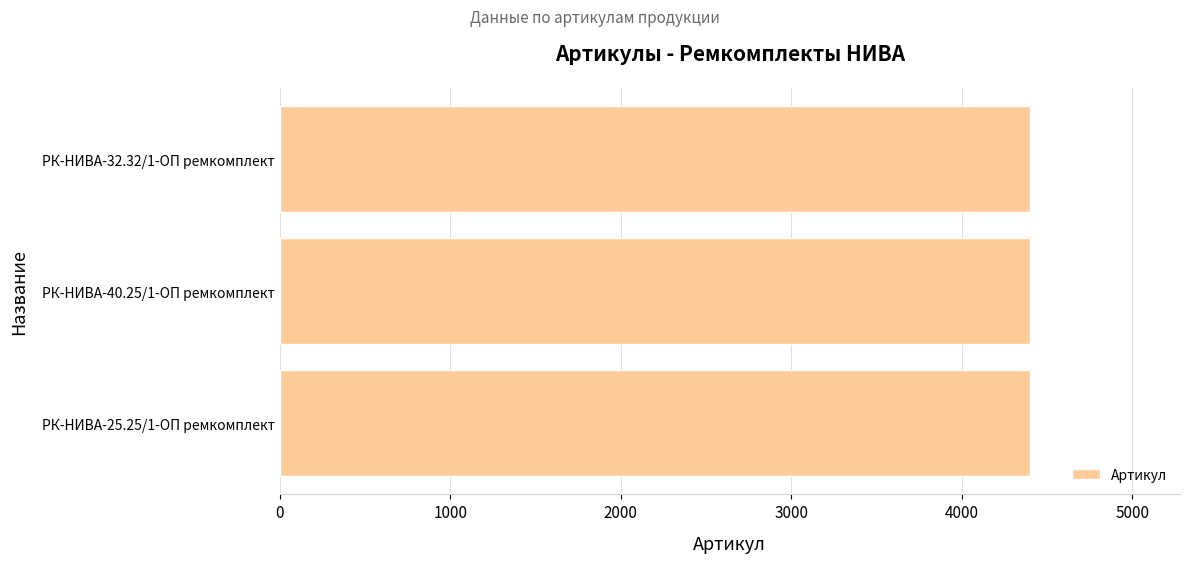

What is the sum of the values at РК-НИВА-40.25/1-ОП ремкомплект and РК-НИВА-25.25/1-ОП ремкомплект?

8798